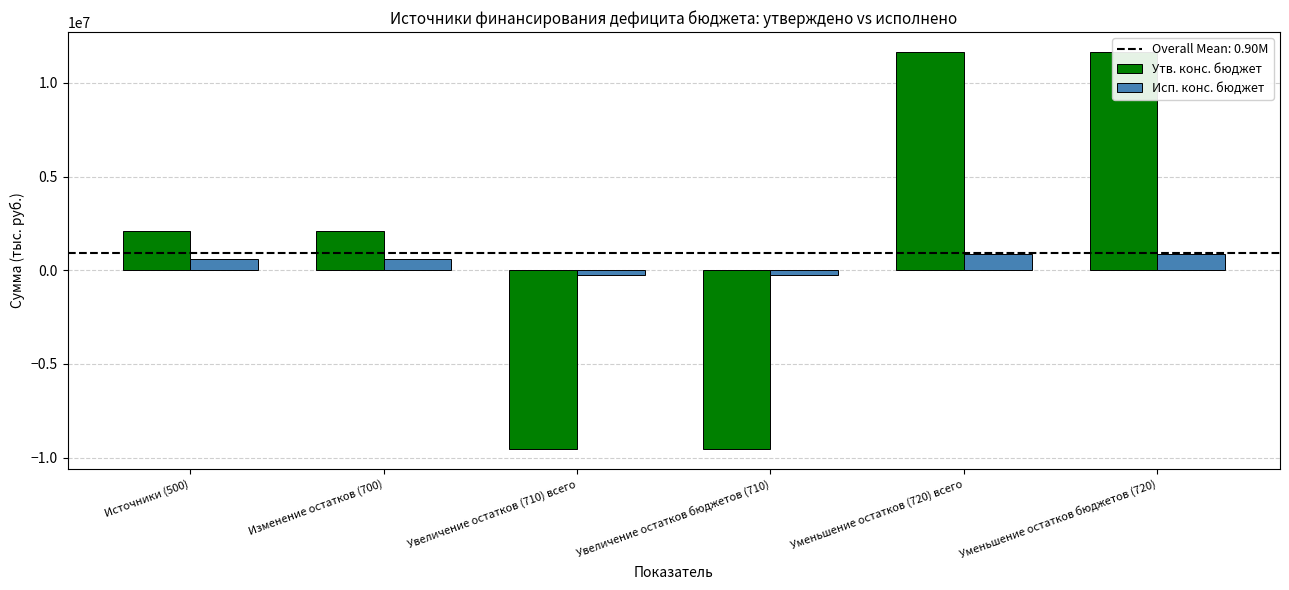

Rank the series by their maximum value, from highest to lowest.

Утв. конс. бюджет, Исп. конс. бюджет